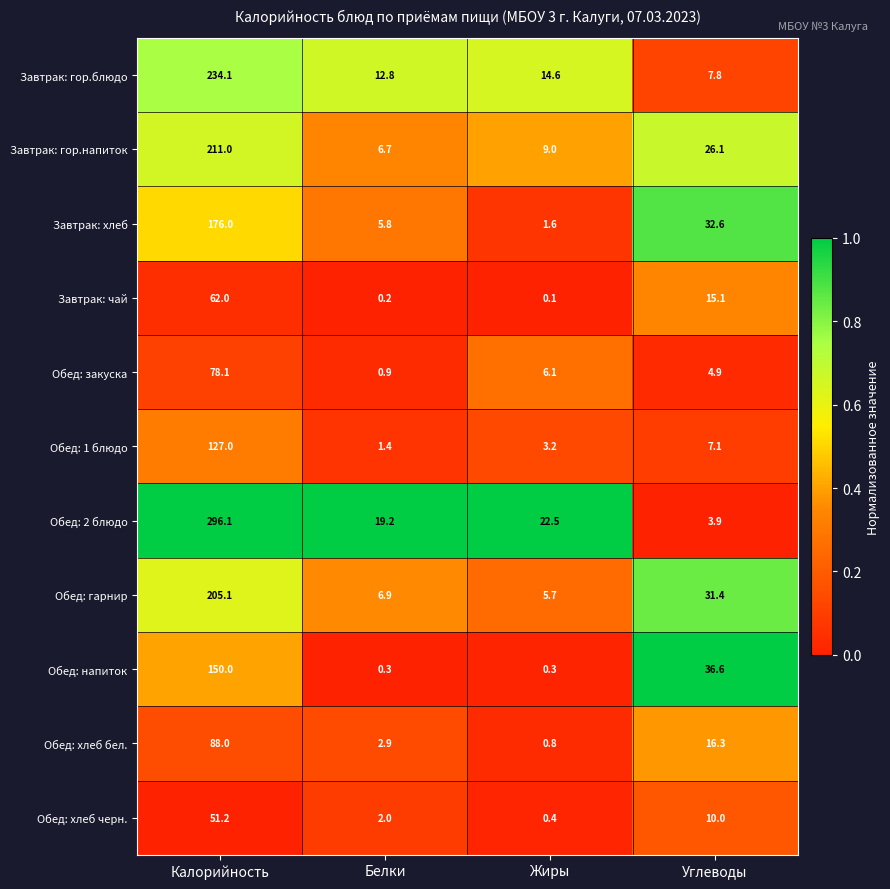

At Белки, list the series in order from largest to smallest.

Обед: 2 блюдо, Завтрак: гор.блюдо, Обед: гарнир, Завтрак: гор.напиток, Завтрак: хлеб, Обед: хлеб бел., Обед: хлеб черн., Обед: 1 блюдо, Обед: закуска, Обед: напиток, Завтрак: чай